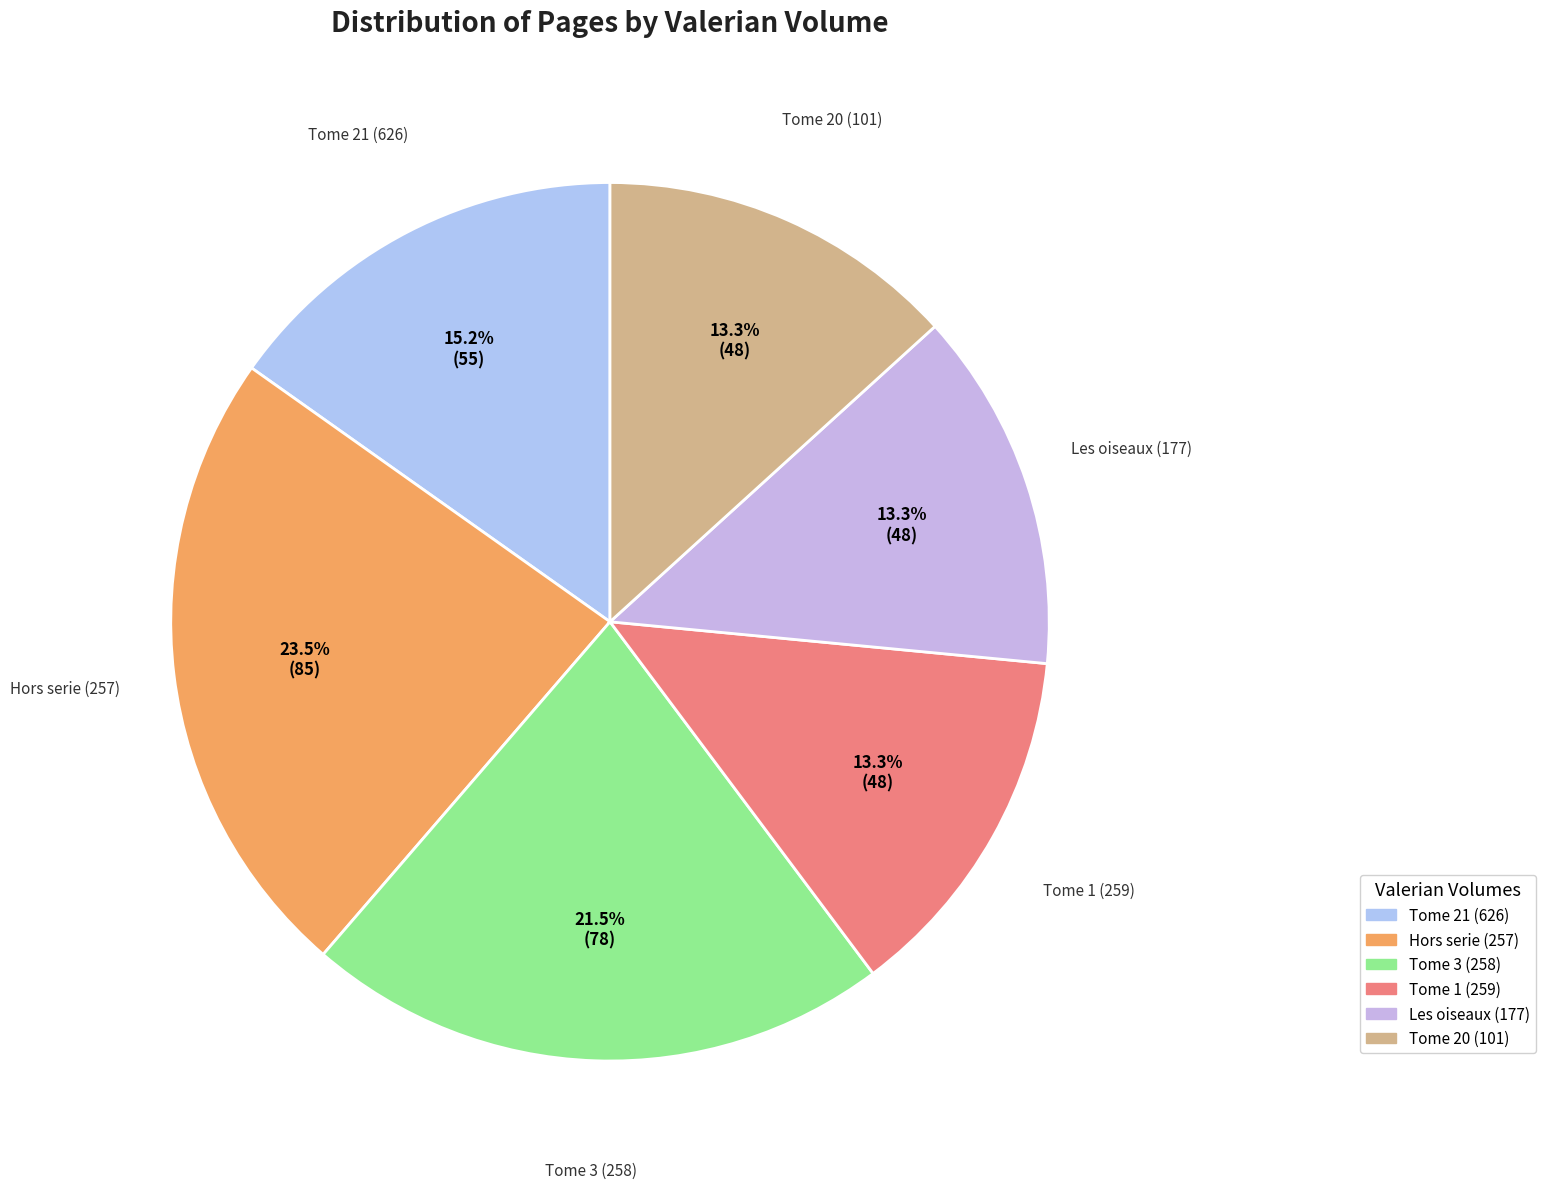

To the nearest percent, what percentage of the pie is Tome 20 (101)?

13%